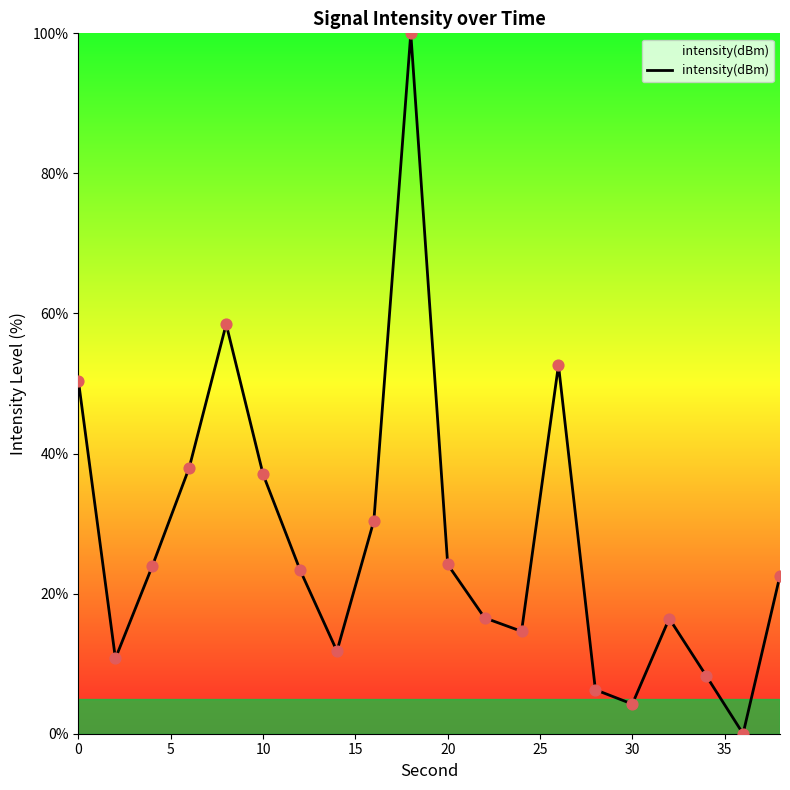

What is the greatest value displayed?

100.0